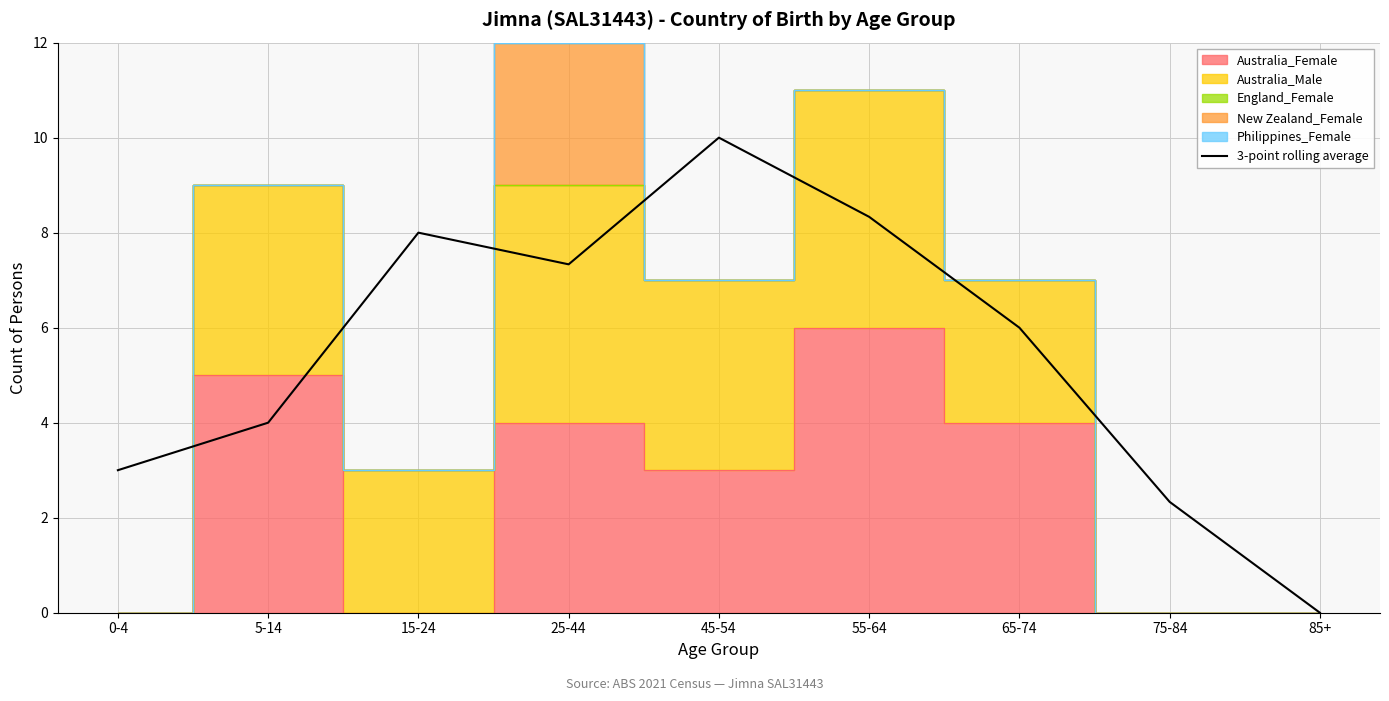

How many points are higher than both their immediate neighbors (excluding endpoints)?

2